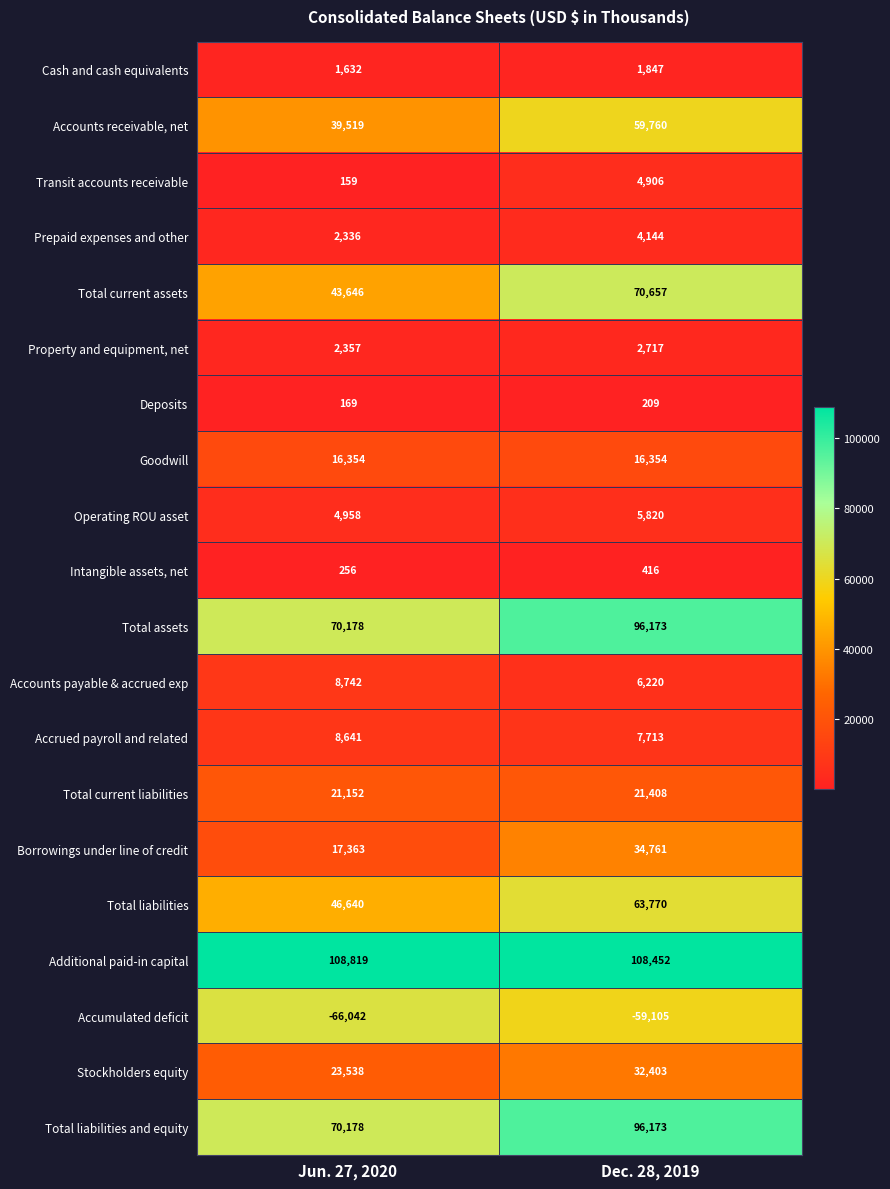

At which category does the chart reach its minimum across all series?

Jun. 27, 2020